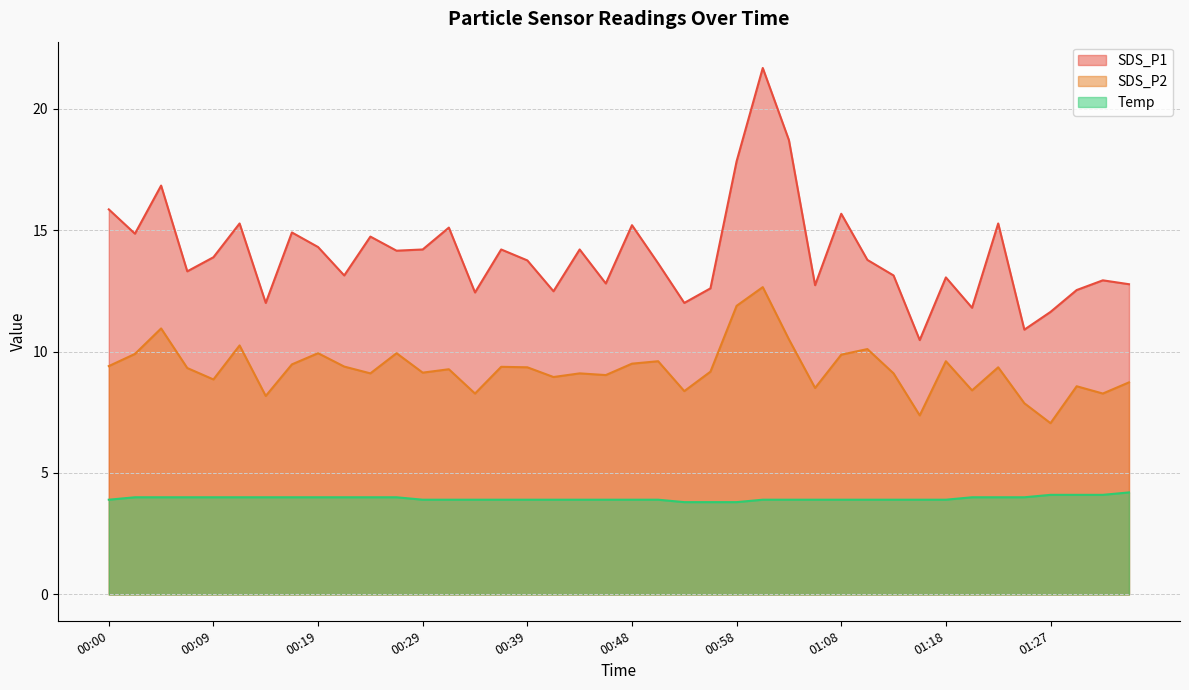

Which series has the widest spread of values?

SDS_P1